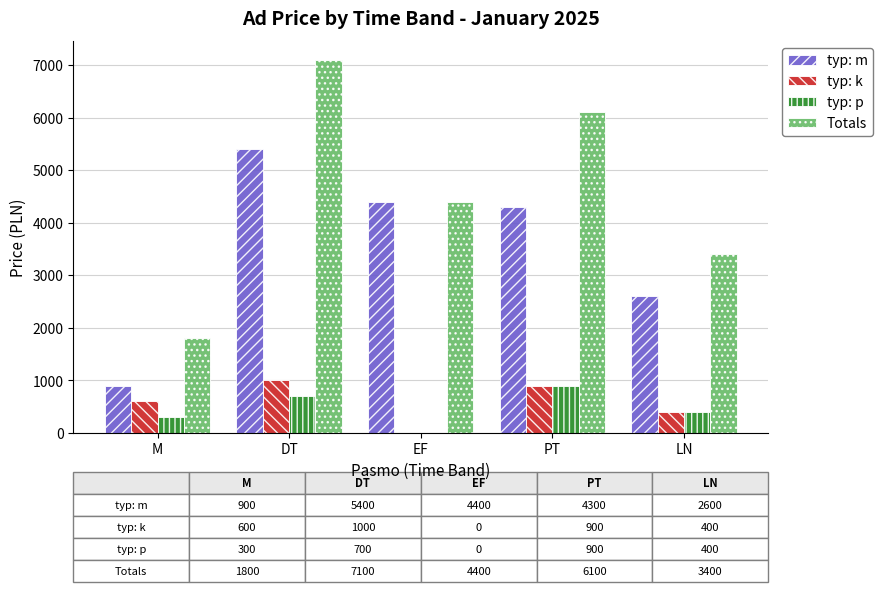

What value does the typ: p series have at PT?

900